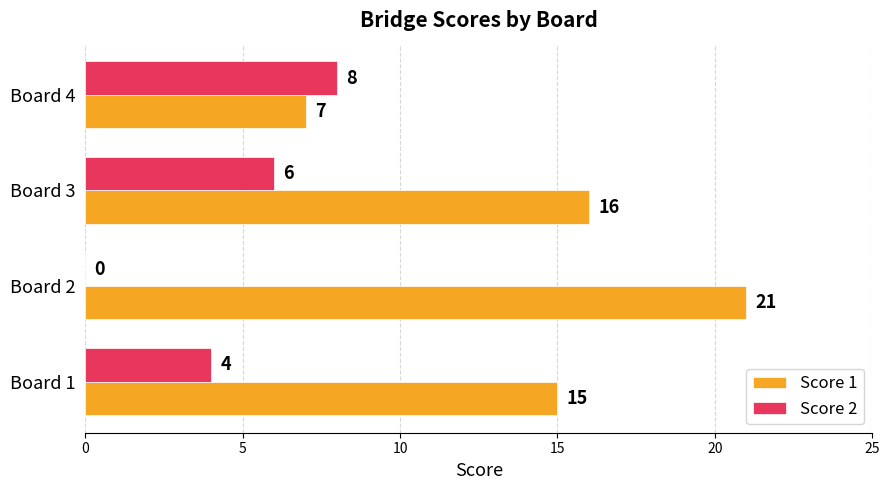

Read the Score 1 value at Board 2.

21